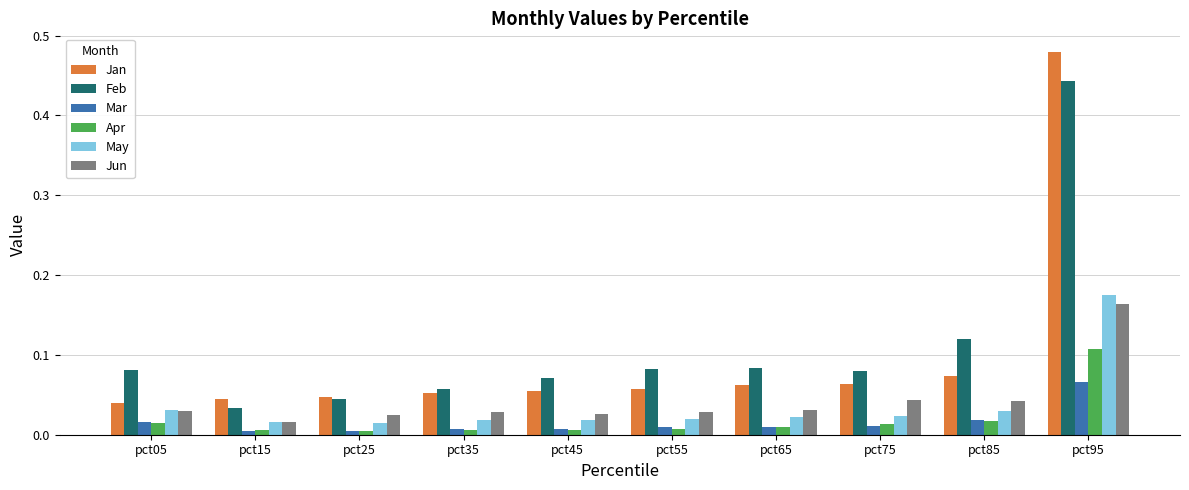

Which series changed the most between pct75 and pct95?

Jan